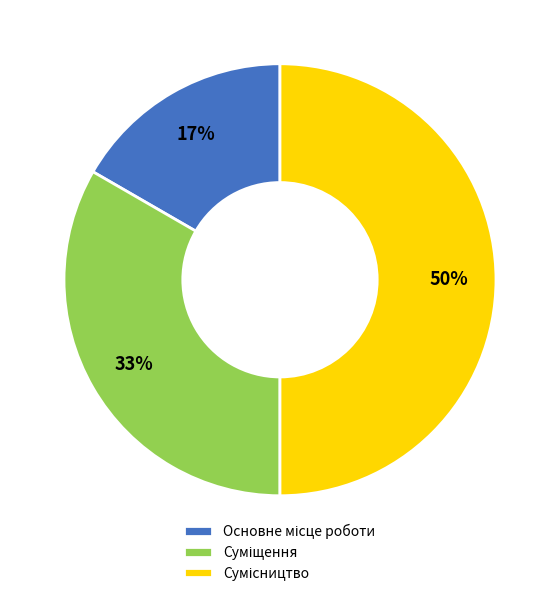

To the nearest percent, what is the average slice percentage?

33%